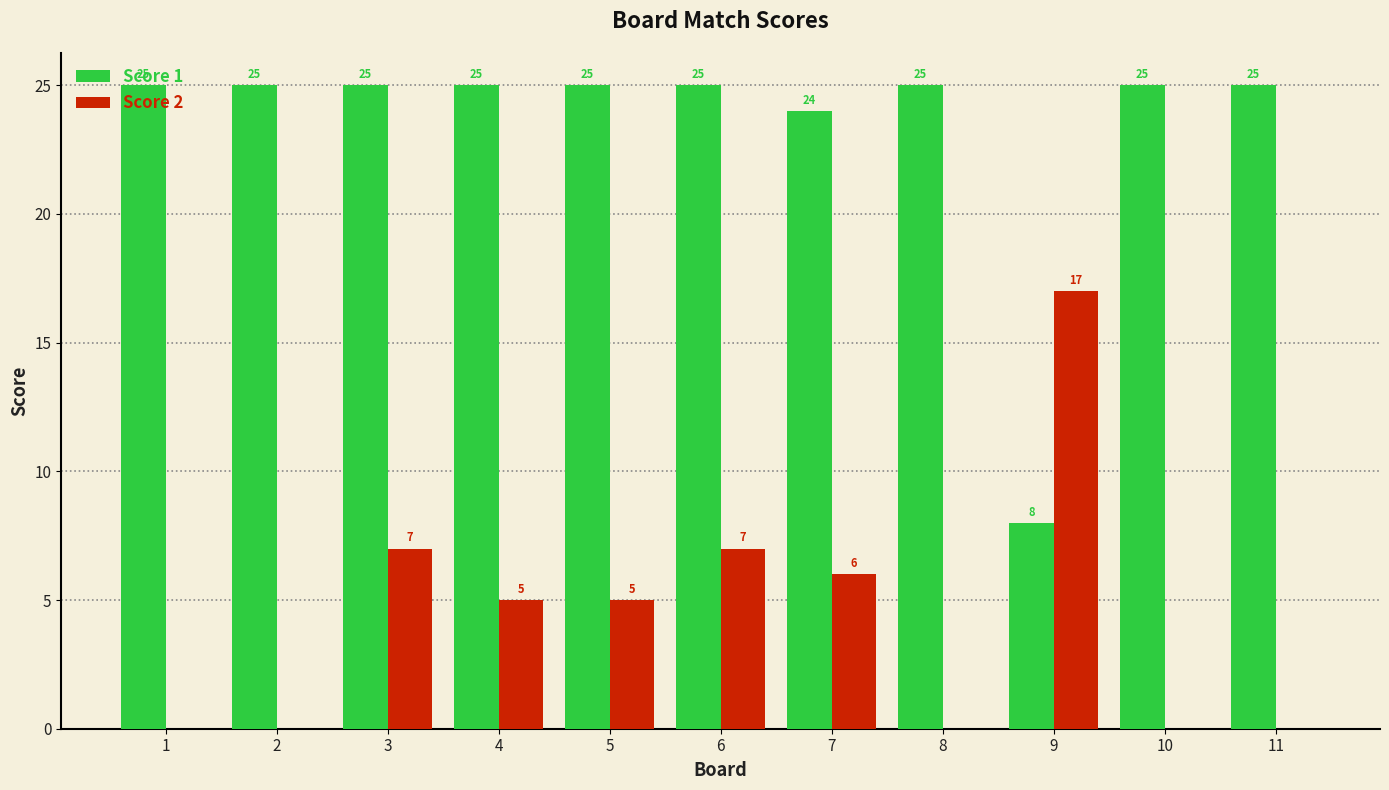

Is the value of Score 1 at 8 greater than the value of Score 2 at 2?

Yes